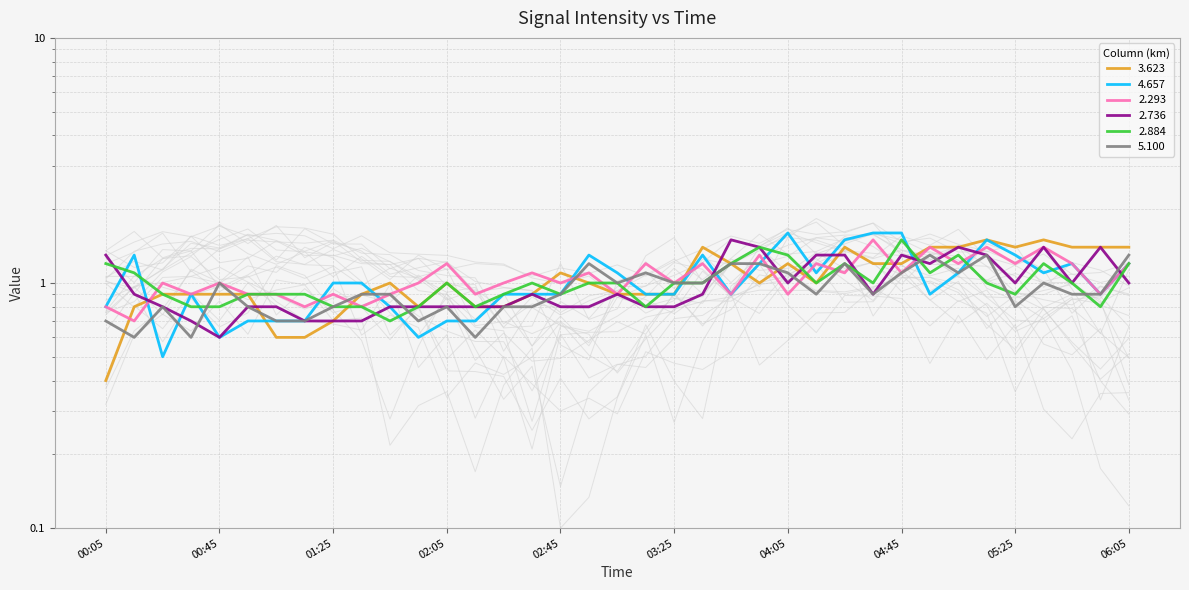

What position from the left is 1999/09/24 03:35?

22